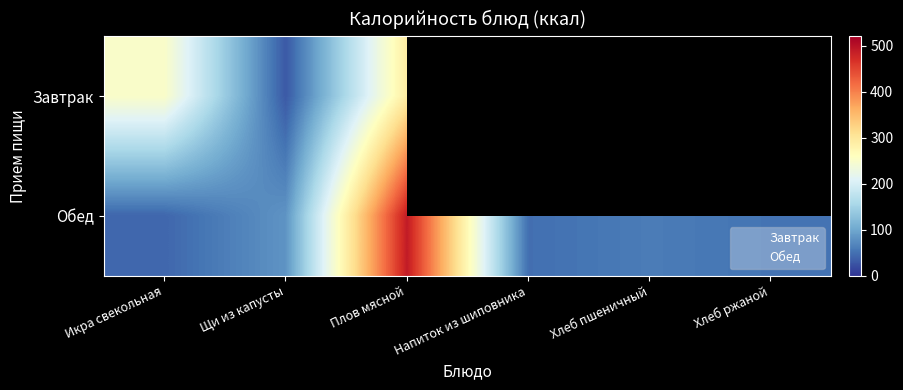

What is the sum of the values at Икра свекольная and Плов мясной?

530.5